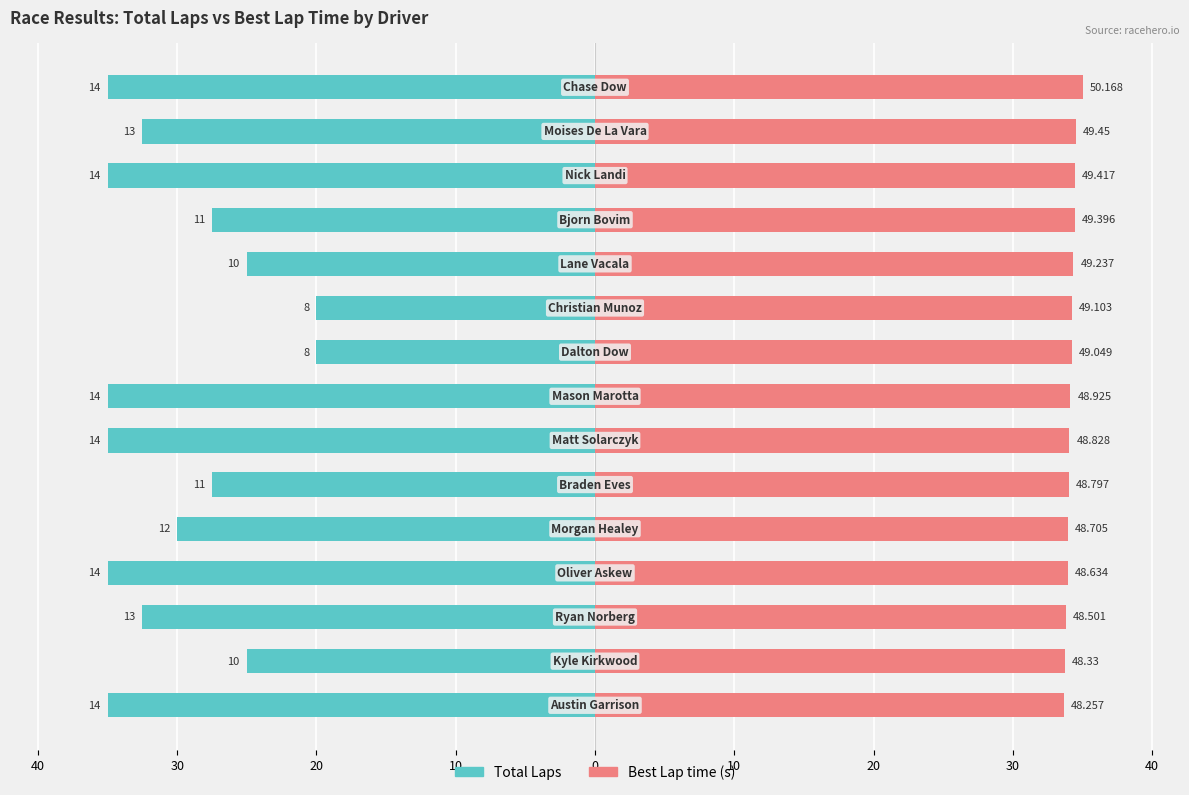

Between 20 and 20, which series saw the biggest shift?

Total Laps